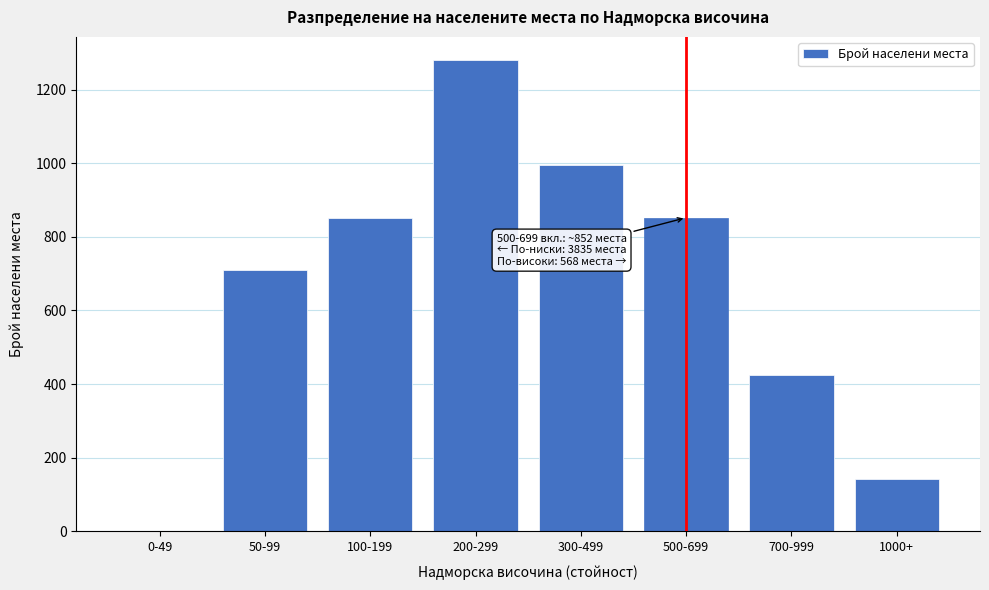

Reading right to left, list all the values displayed in this chart.

1000+=142	700-999=426	500-699=852	300-499=994	200-299=1279	100-199=852	50-99=710	0-49=0